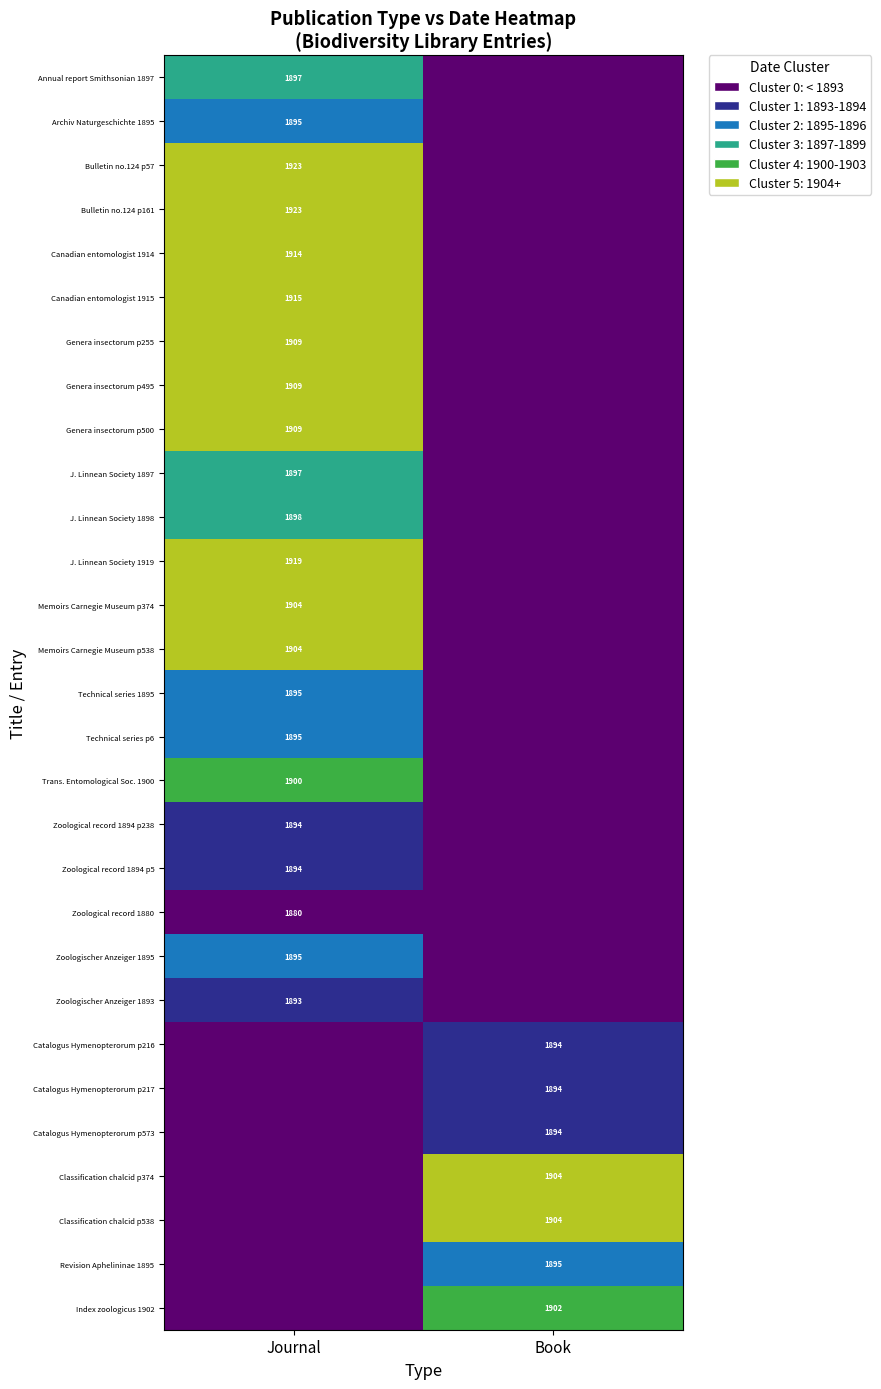

The value of Zoological record 1894 p5 at Journal is 1894. True or false?

True